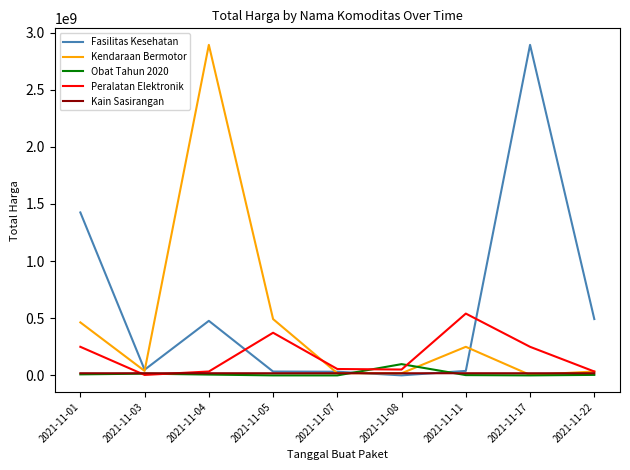

True or false: Peralatan Elektronik and Obat Tahun 2020 cross at least once.

True